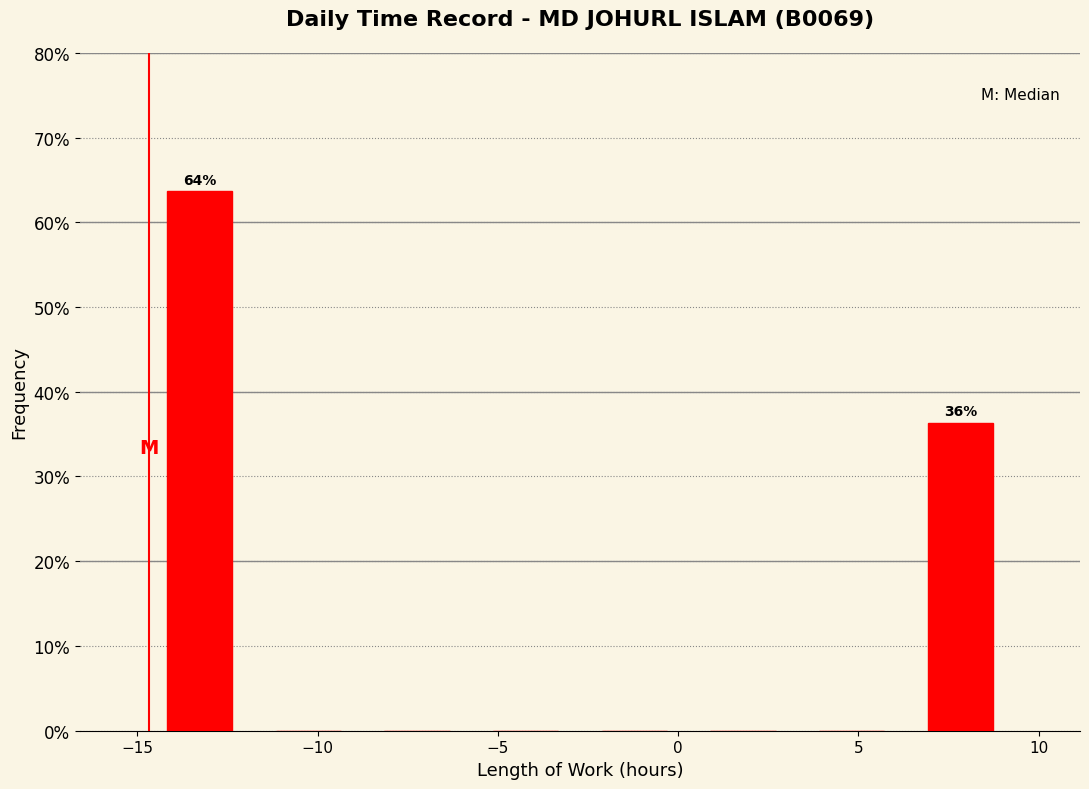

Which range on the x-axis has the tallest bar?

-15.0 to -12.0